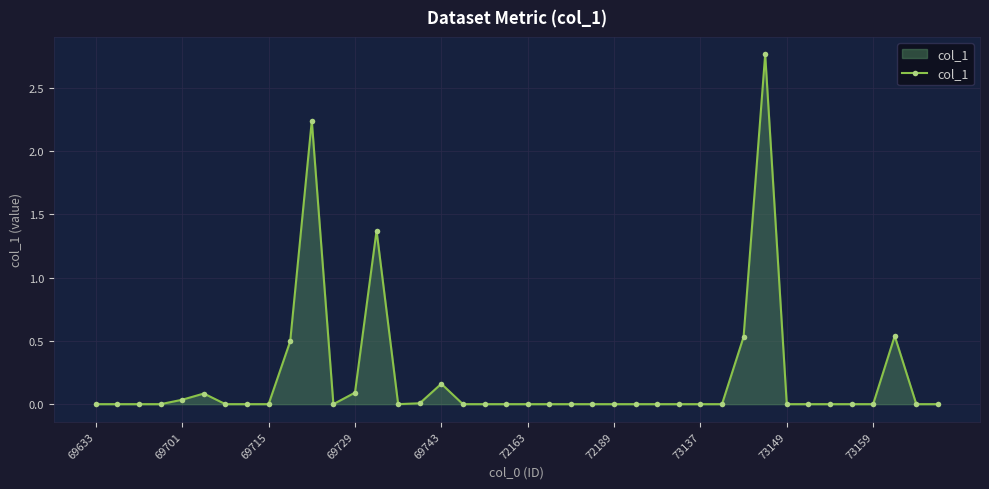

True or false: the data has more than 0 interior local peaks.

True